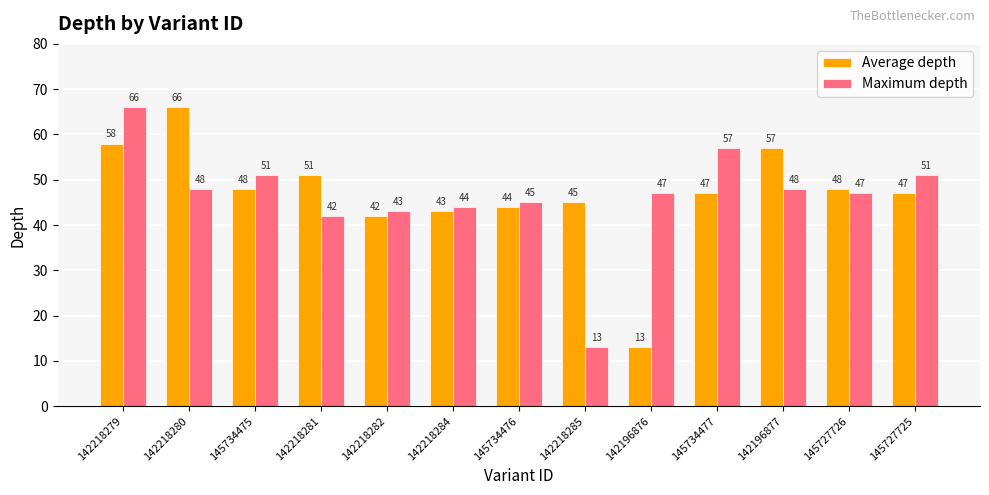

What is the difference between the Average depth values at 142218282 and 145734475?

6